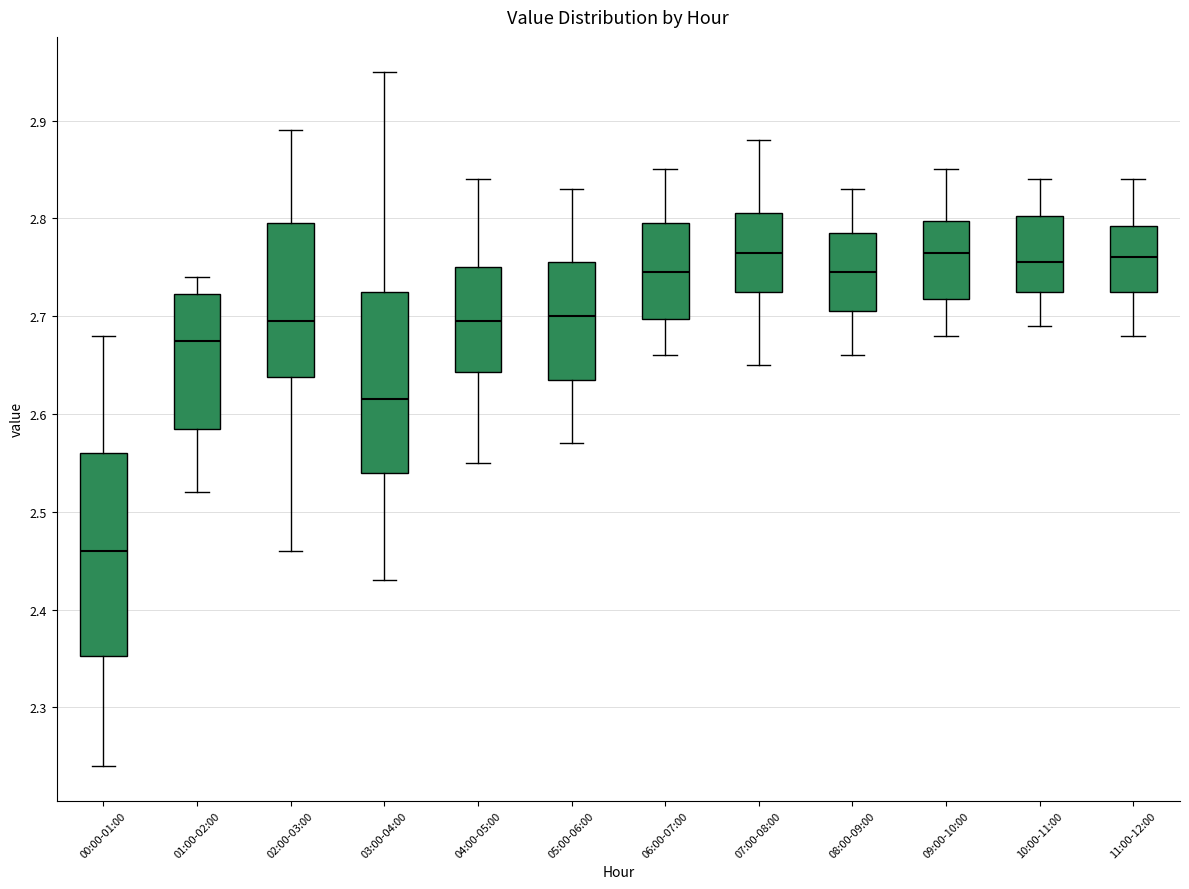

Reading left to right, read every box against the y-axis: the position of its median line, the range the box covers, and the ends of its whiskers. The values are not printed on the chart, so give them approximately, as read against the axis.

00:00-01:00: median 2.46, box 2.35 to 2.56, whiskers 2.24 to 2.68
01:00-02:00: median 2.68, box 2.59 to 2.72, whiskers 2.52 to 2.74
02:00-03:00: median 2.70, box 2.64 to 2.80, whiskers 2.46 to 2.89
03:00-04:00: median 2.62, box 2.54 to 2.73, whiskers 2.43 to 2.95
04:00-05:00: median 2.70, box 2.64 to 2.75, whiskers 2.55 to 2.84
05:00-06:00: median 2.70, box 2.64 to 2.76, whiskers 2.57 to 2.83
06:00-07:00: median 2.75, box 2.70 to 2.80, whiskers 2.66 to 2.85
07:00-08:00: median 2.77, box 2.73 to 2.81, whiskers 2.65 to 2.88
08:00-09:00: median 2.75, box 2.71 to 2.79, whiskers 2.66 to 2.83
09:00-10:00: median 2.77, box 2.72 to 2.80, whiskers 2.68 to 2.85
10:00-11:00: median 2.76, box 2.73 to 2.80, whiskers 2.69 to 2.84
11:00-12:00: median 2.76, box 2.73 to 2.79, whiskers 2.68 to 2.84